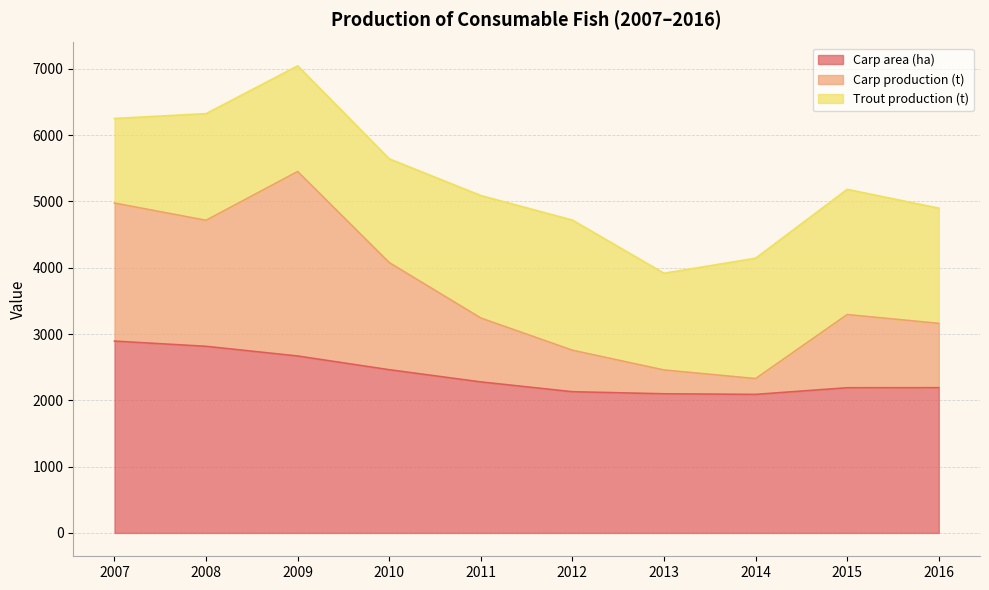

Where is the first local minimum for Carp production (t)?

2008